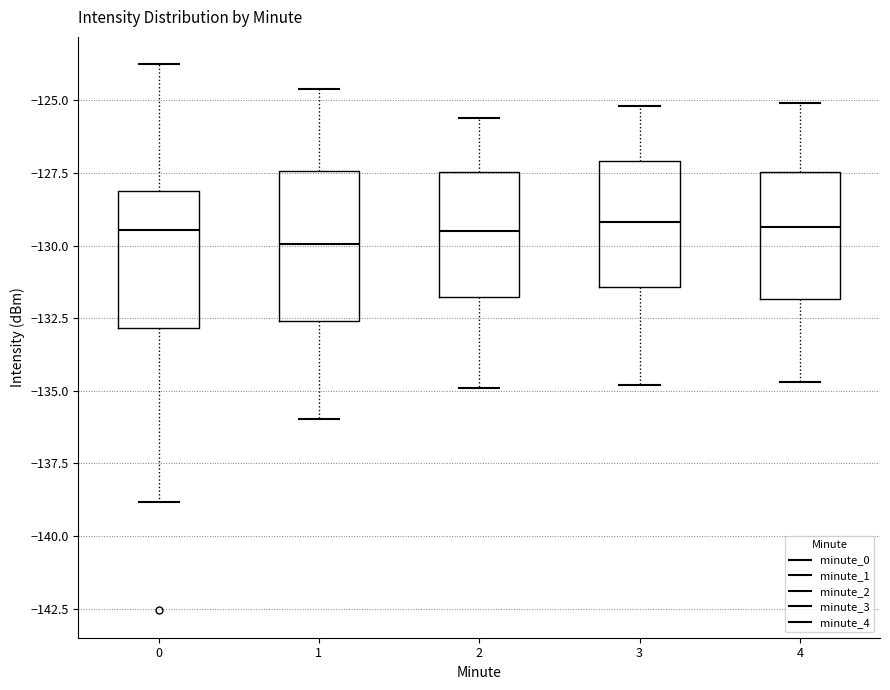

Reading left to right, read every box against the y-axis: the position of its median line, the range the box covers, and the ends of its whiskers. The values are not printed on the chart, so give them approximately, as read against the axis.

0: median -129.5, box -133.0 to -128.0, whiskers -139.0 to -124.0
1: median -130.0, box -132.5 to -127.5, whiskers -136.0 to -124.5
2: median -129.5, box -132.0 to -127.5, whiskers -135.0 to -125.5
3: median -129.0, box -131.5 to -127.0, whiskers -135.0 to -125.0
4: median -129.5, box -132.0 to -127.5, whiskers -134.5 to -125.0